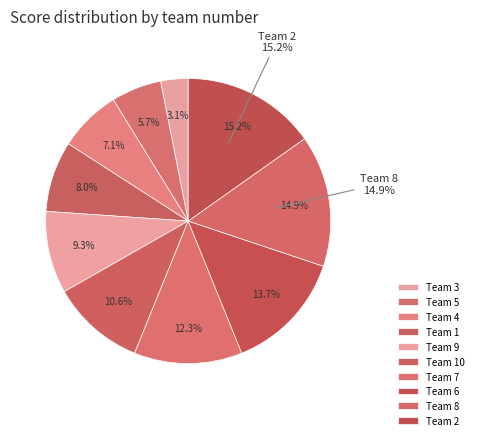

Rank the categories by value from lowest to highest.

3, 5, 4, 1, 9, 10, 7, 6, 8, 2